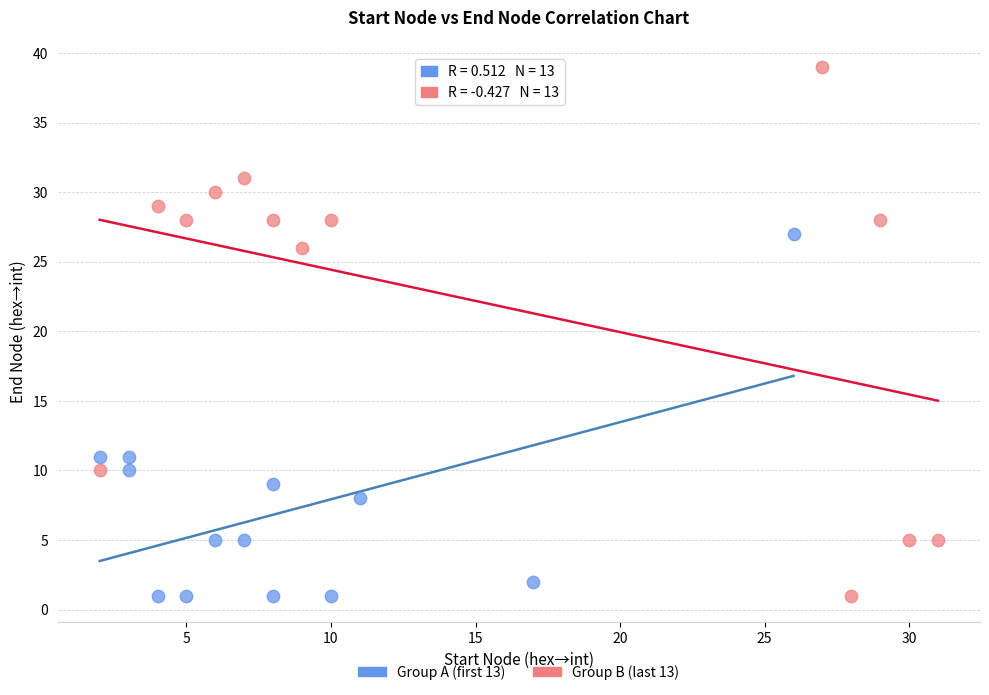

What are all the series names shown in the legend?

Group A (first 13), Group B (last 13)